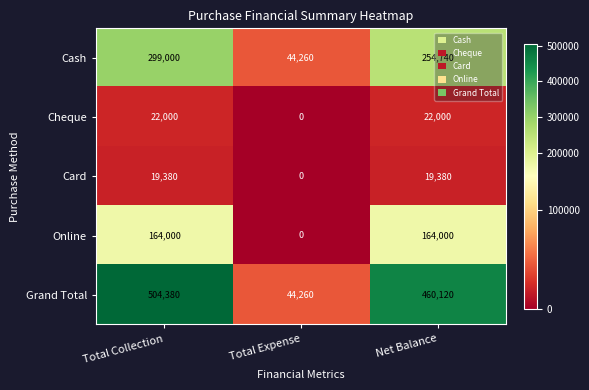

At how many categories does at least one series exceed 443451?

2